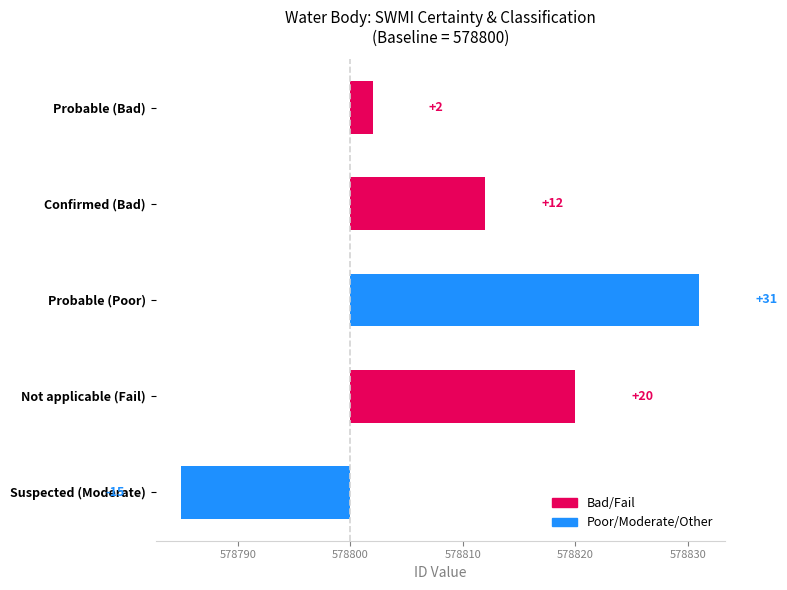

Between Probable (Poor) and Probable (Bad), which is larger?

Probable (Poor)